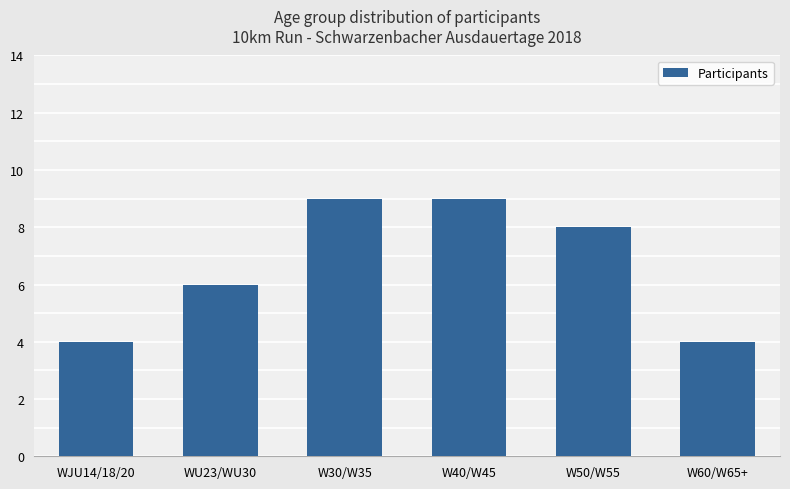

What is the greatest value displayed?

9